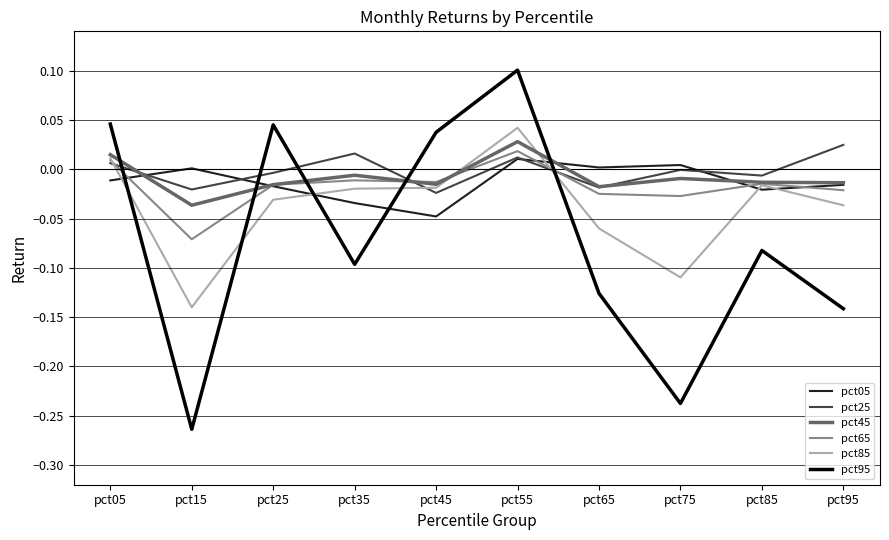

Does the chart have visible grid lines?

Yes